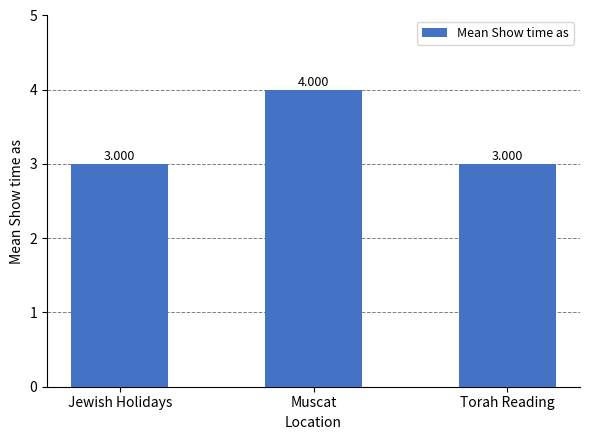

At which category does the chart reach its peak across all series?

Muscat